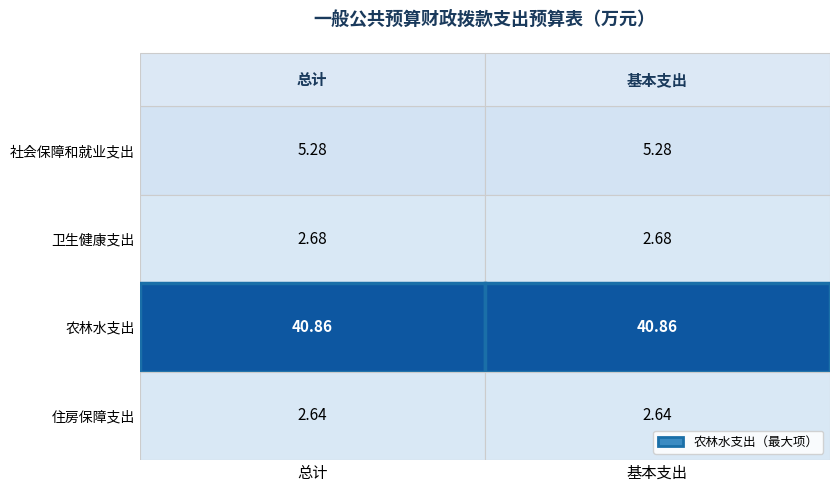

What is the average value of the 农林水支出 series?

40.9